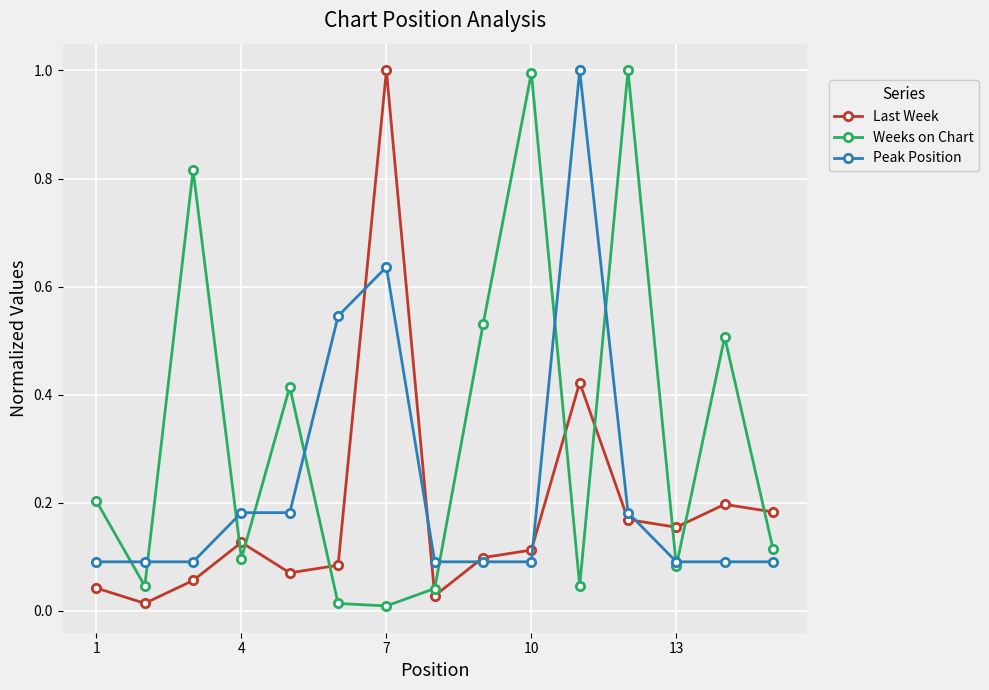

Rank the series by their average value, from highest to lowest.

Weeks on Chart, Peak Position, Last Week